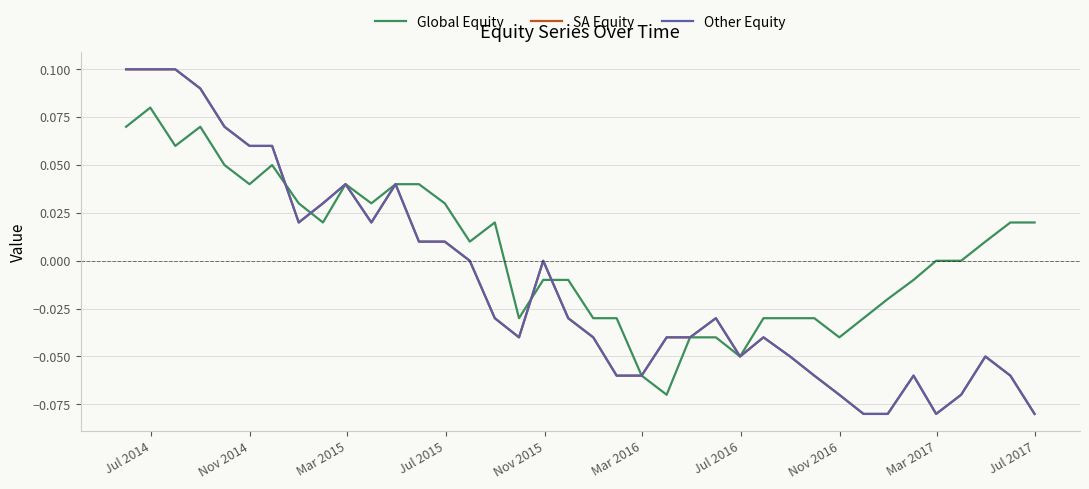

Which series has the widest spread of values?

SA Equity